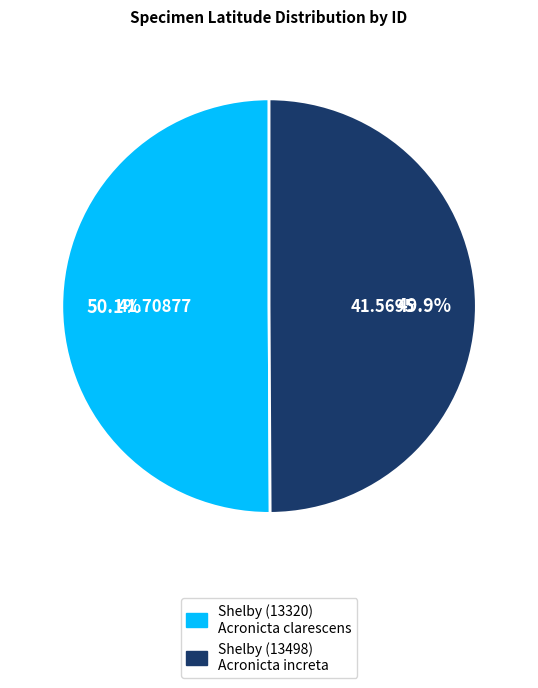

What portion of the pie excludes Shelby (13498) Acronicta increta?

50.1%